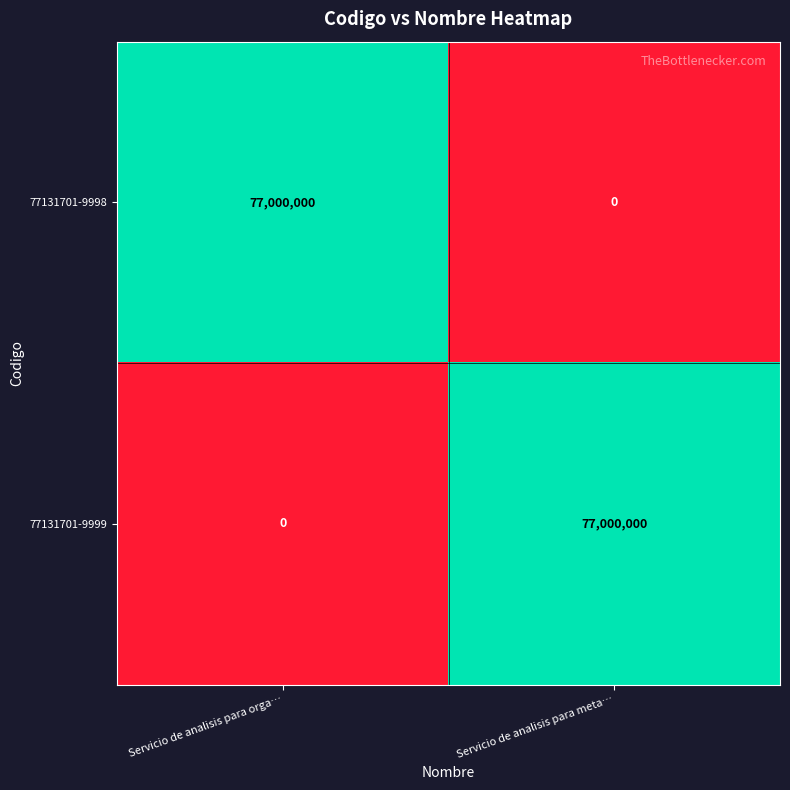

What is the difference between the maximum and minimum values in the 77131701-9999 series?

77000000